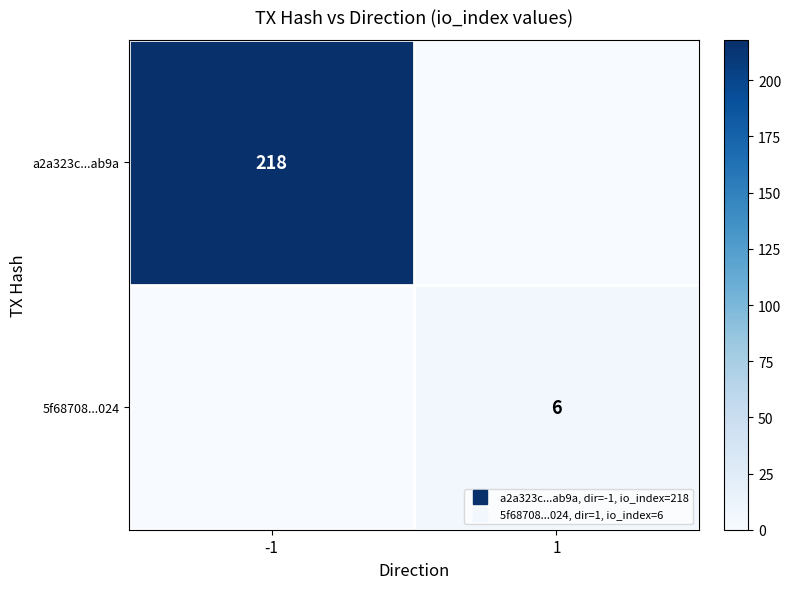

Which series has the largest total across all categories?

a2a323c...ab9a